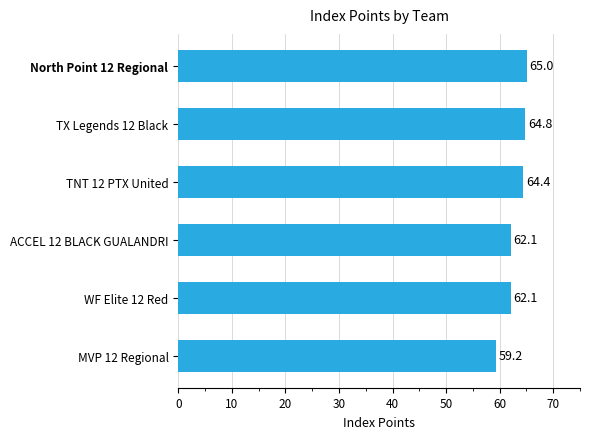

Which category has the highest value across all series?

North Point 12 Regional